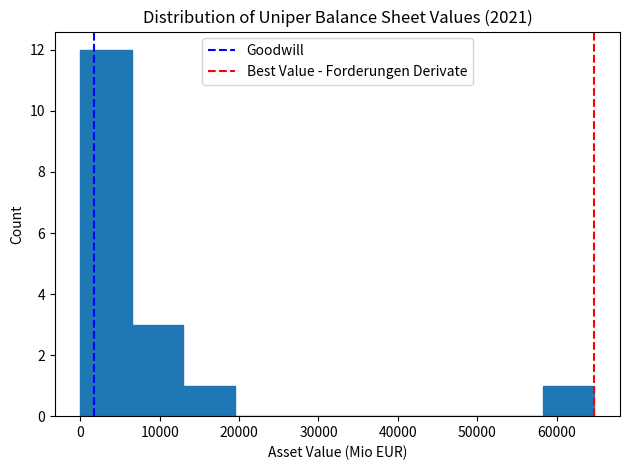

Over which range of the x-axis is the bar tallest?

0 to 7000